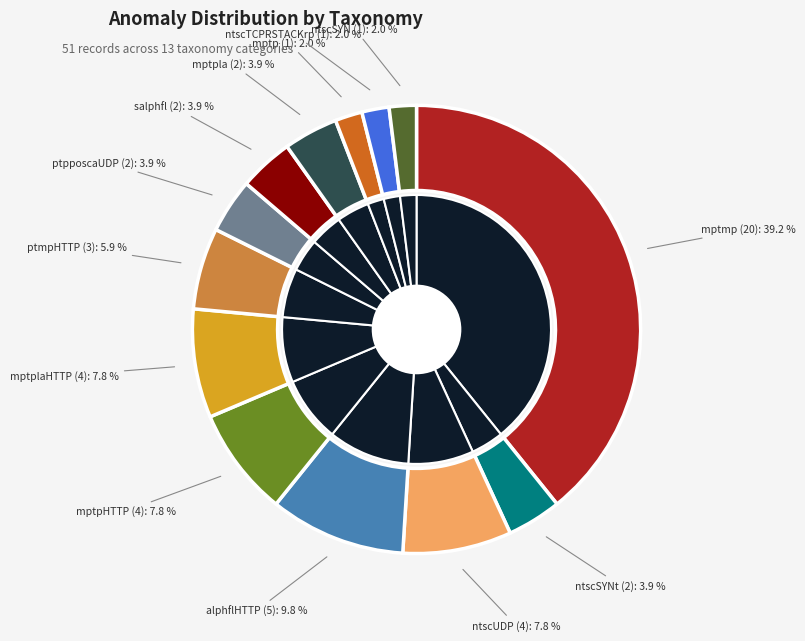

Which category has the biggest portion of the pie?

mptmp